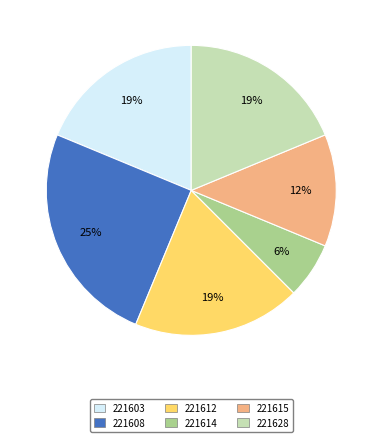

To the nearest percent, what is the combined percentage of 221612 and 221615?

31%